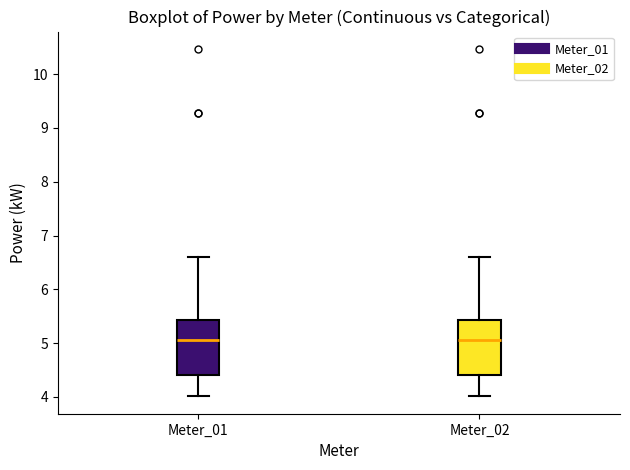

Reading left to right, read every box against the y-axis: the position of its median line, the range the box covers, and the ends of its whiskers. The values are not printed on the chart, so give them approximately, as read against the axis.

Meter_01: median 5.1, box 4.4 to 5.4, whiskers 4.0 to 6.6
Meter_02: median 5.1, box 4.4 to 5.4, whiskers 4.0 to 6.6